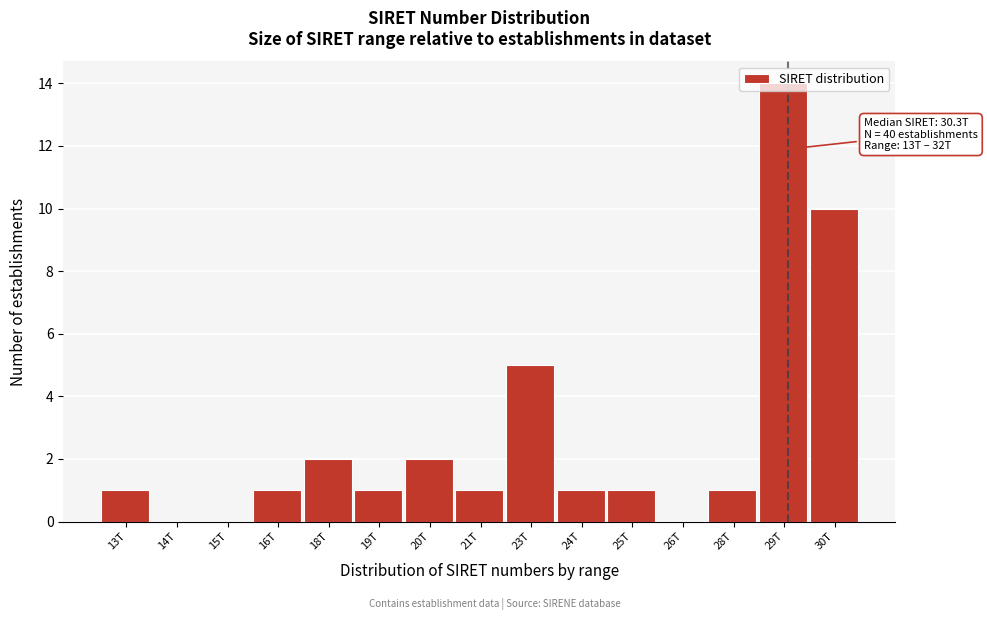

At which category does the chart reach its peak across all series?

29T